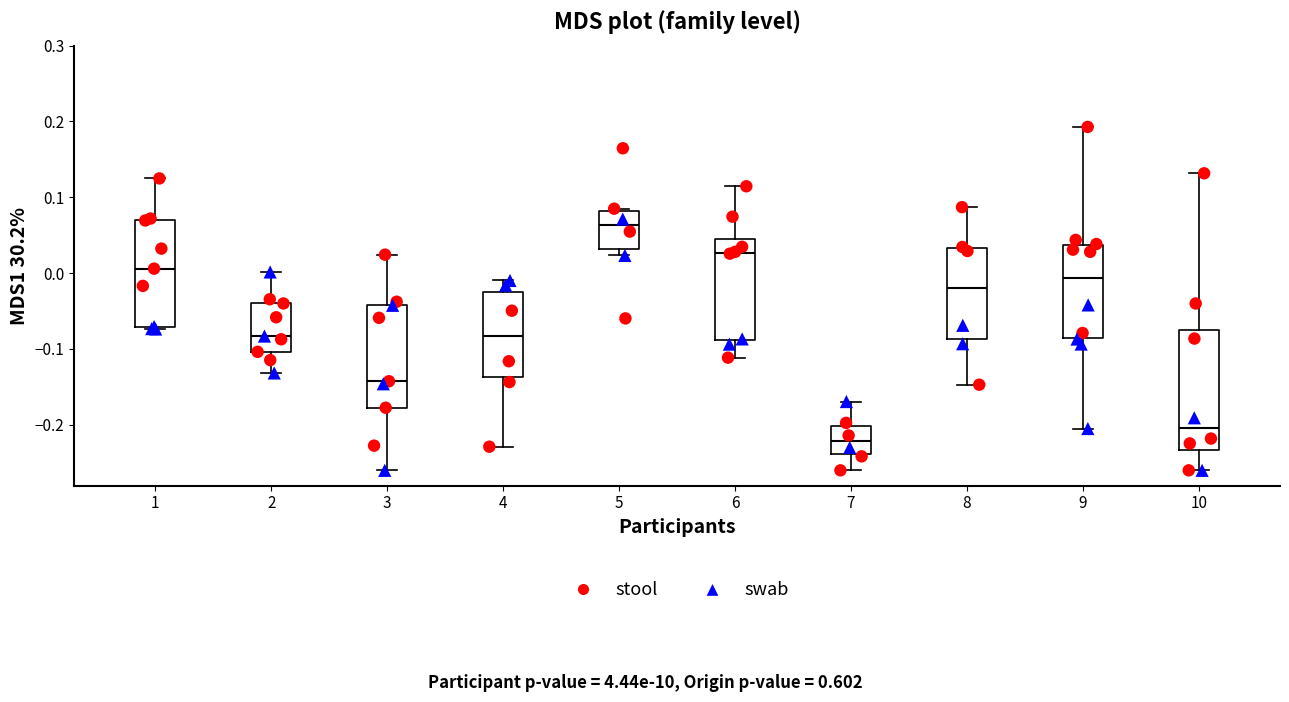

Reading left to right, transcribe this box plot: for each box, give where its median line is, the range the box spans, and where its two whiskers end, as read against the y-axis. The values are not printed on the chart, so give them approximately, as read against the axis.

1: median 0.01, box -0.07 to 0.07, whiskers -0.07 (just below the box's lower edge) to 0.12
2: median -0.08, box -0.10 to -0.04, whiskers -0.13 to 0.00
3: median -0.14, box -0.18 to -0.04, whiskers -0.26 to 0.02
4: median -0.08, box -0.14 to -0.02, whiskers -0.23 to -0.01
5: median 0.06, box 0.03 to 0.08, whiskers 0.02 to 0.08 (just above the box's upper edge)
6: median 0.03, box -0.09 to 0.04, whiskers -0.11 to 0.11
7: median -0.22, box -0.24 to -0.20, whiskers -0.26 to -0.17
8: median -0.02, box -0.09 to 0.03, whiskers -0.15 to 0.09
9: median -0.01, box -0.08 to 0.04, whiskers -0.20 to 0.19
10: median -0.20, box -0.23 to -0.07, whiskers -0.26 to 0.13